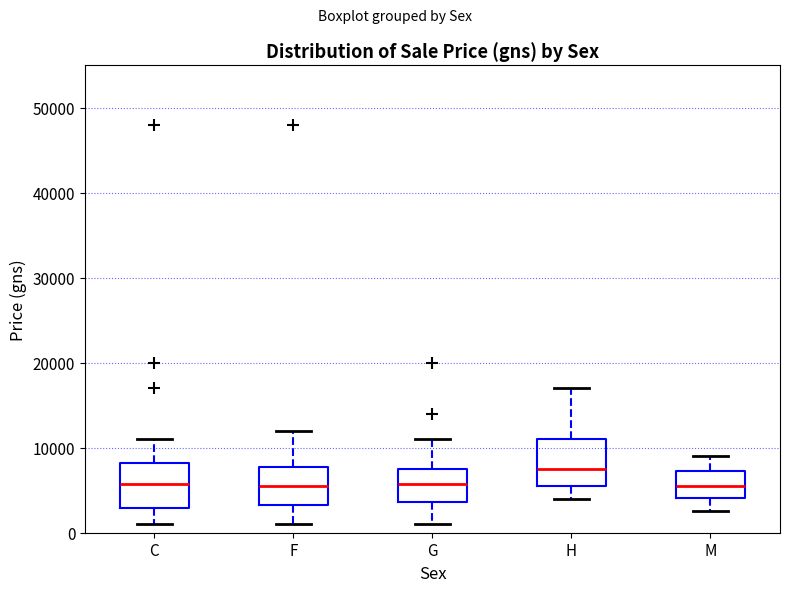

Where is the lower edge of the box for H on the y-axis? The values are not printed on the chart, so give them approximately, as read against the axis.

6000